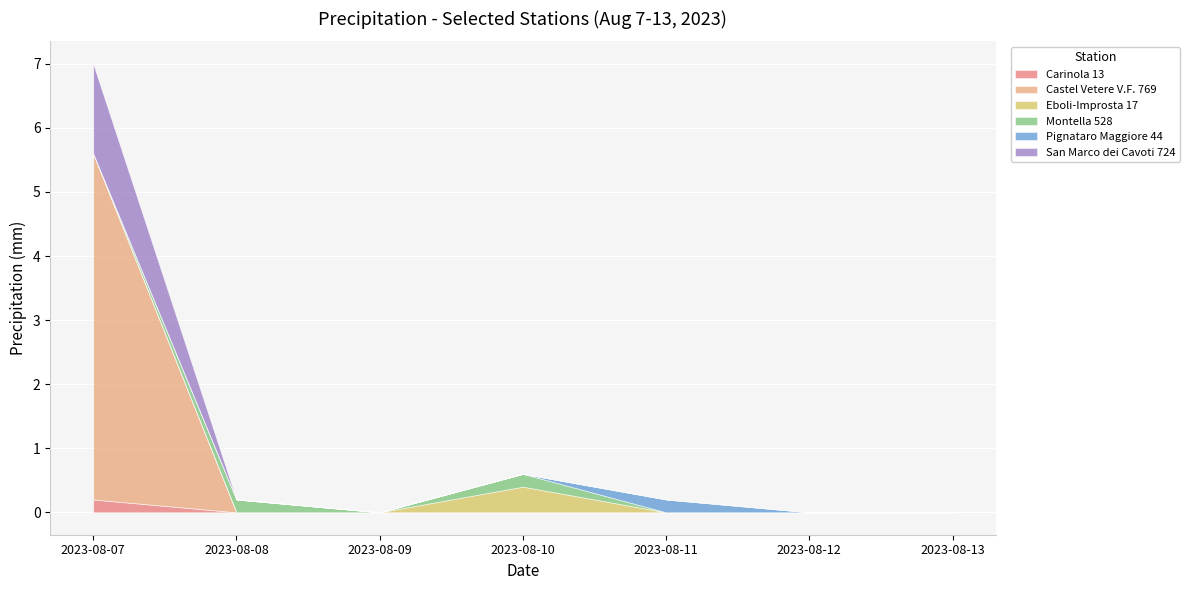

Which series has the largest total across all categories?

Castel Vetere V.F. 769